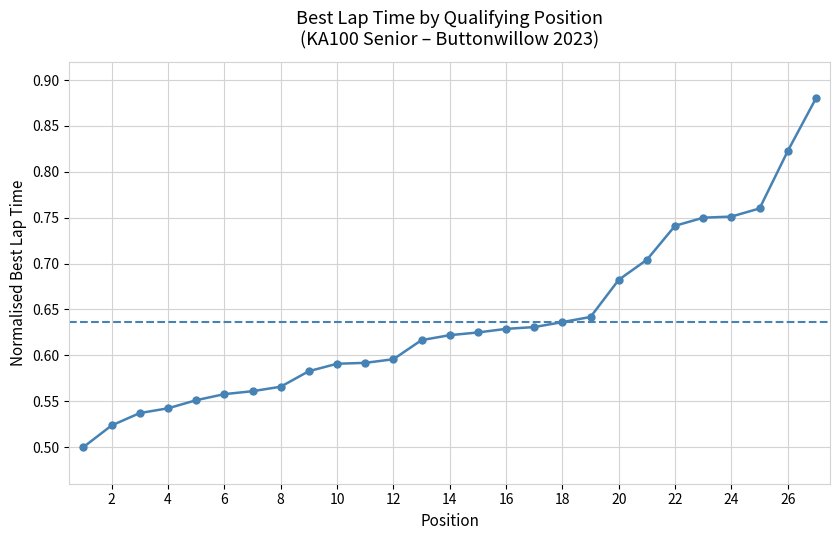

What is the difference between the maximum and minimum values?

0.4